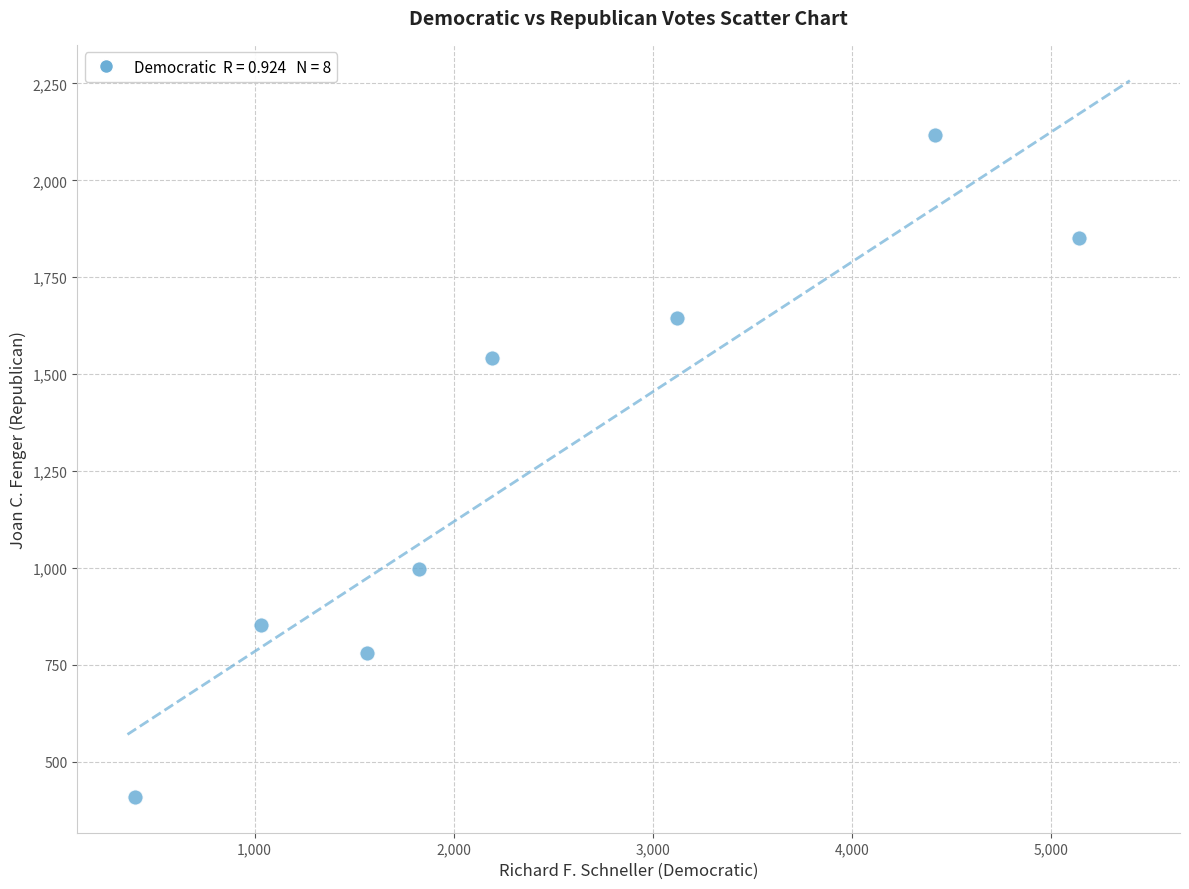

What is the average X value?

2462